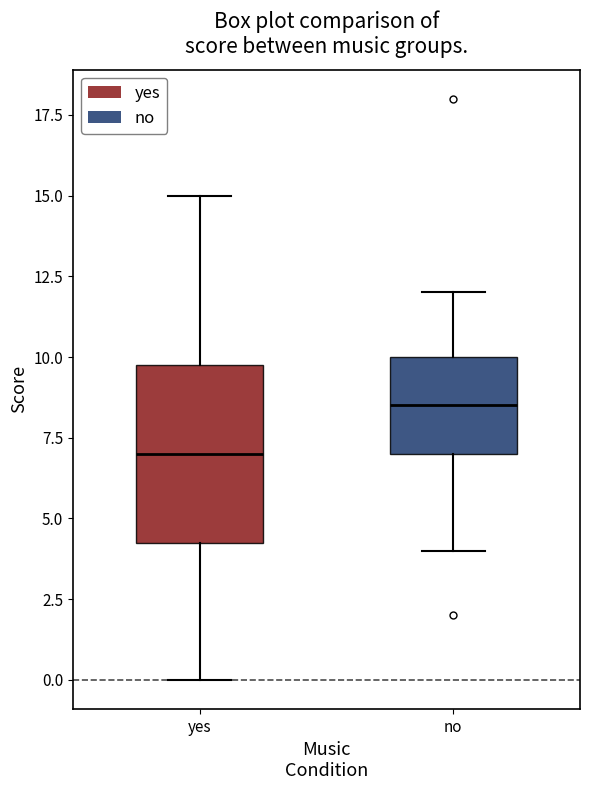

Where does the median line of the box for yes sit on the y-axis? The values are not printed on the chart, so give them approximately, as read against the axis.

7.0